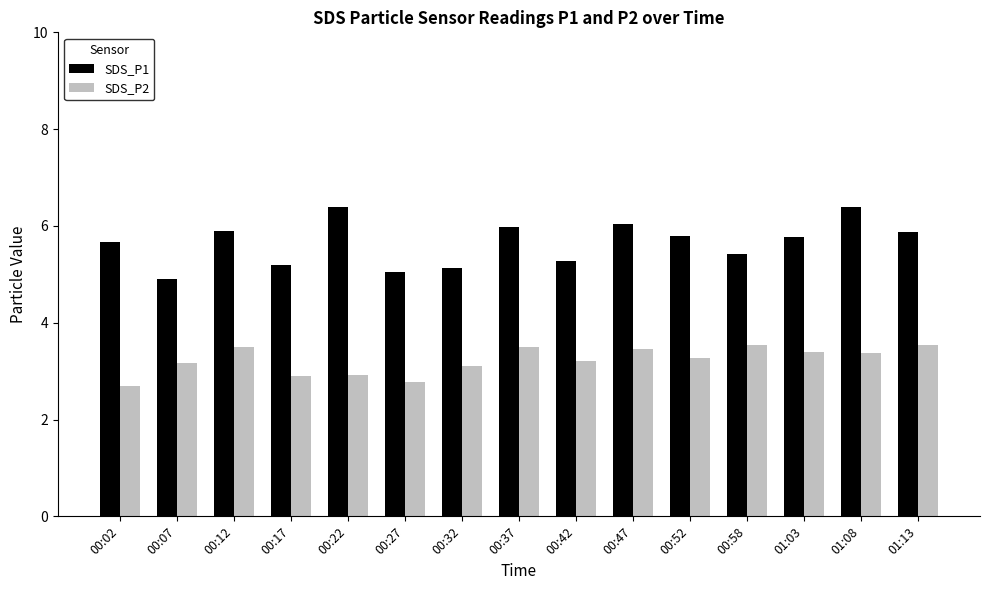

What is the spread (max minus min) of values at 00:27?

2.3